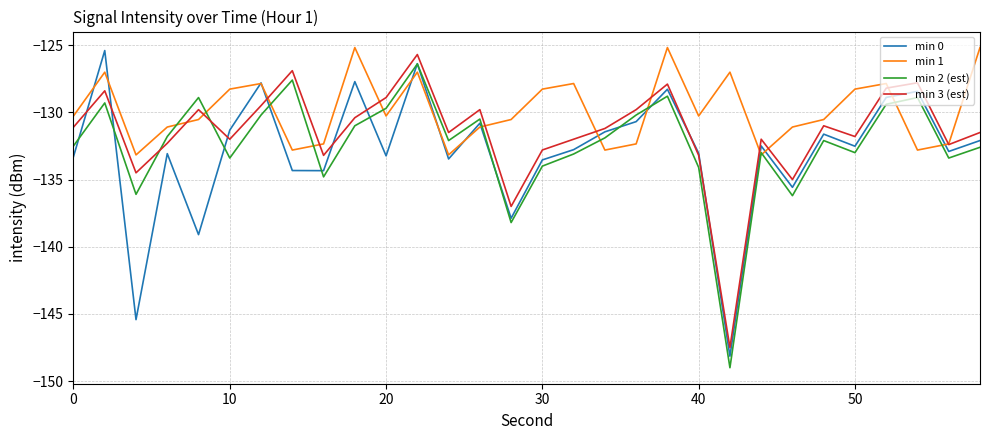

After their last crossing, which series has the higher values: min 0 or min 2 (est)?

min 0